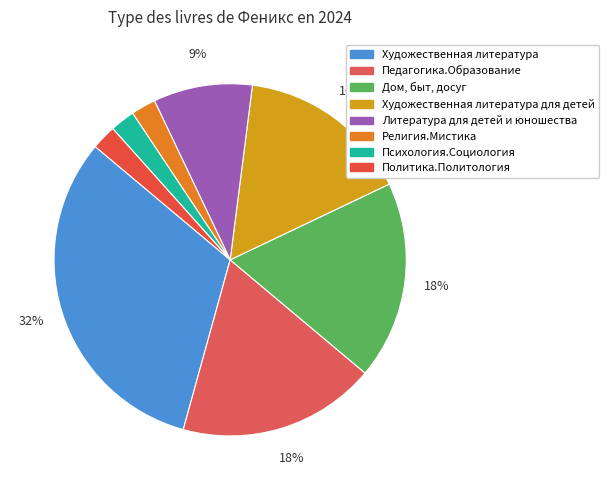

To the nearest percent, what is the difference between the largest and smallest slice percentages?

30%